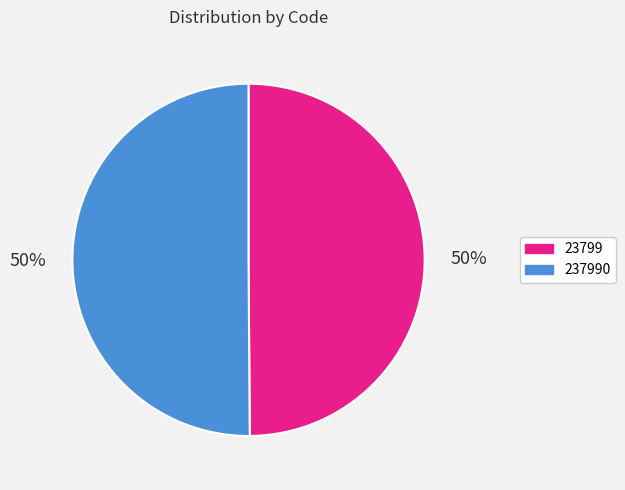

To the nearest percent, what percentage of the pie is 237990?

50%